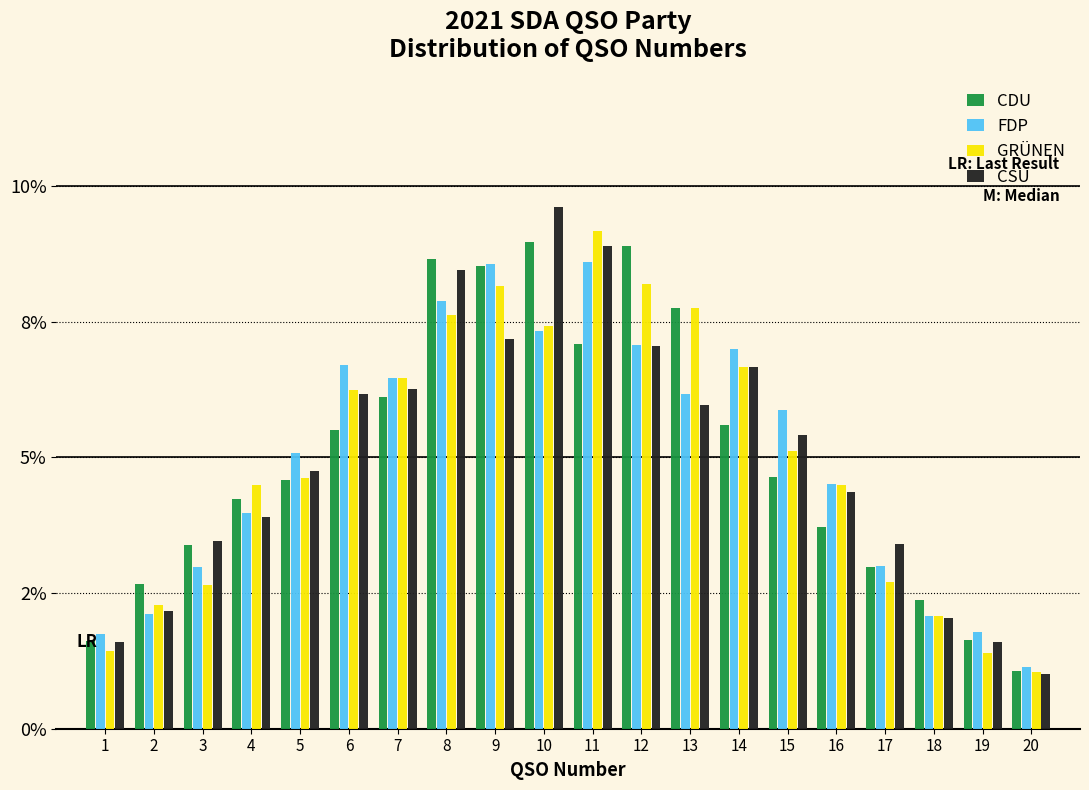

What are all the series names shown in the legend?

CDU, FDP, GRÜNEN, CSU